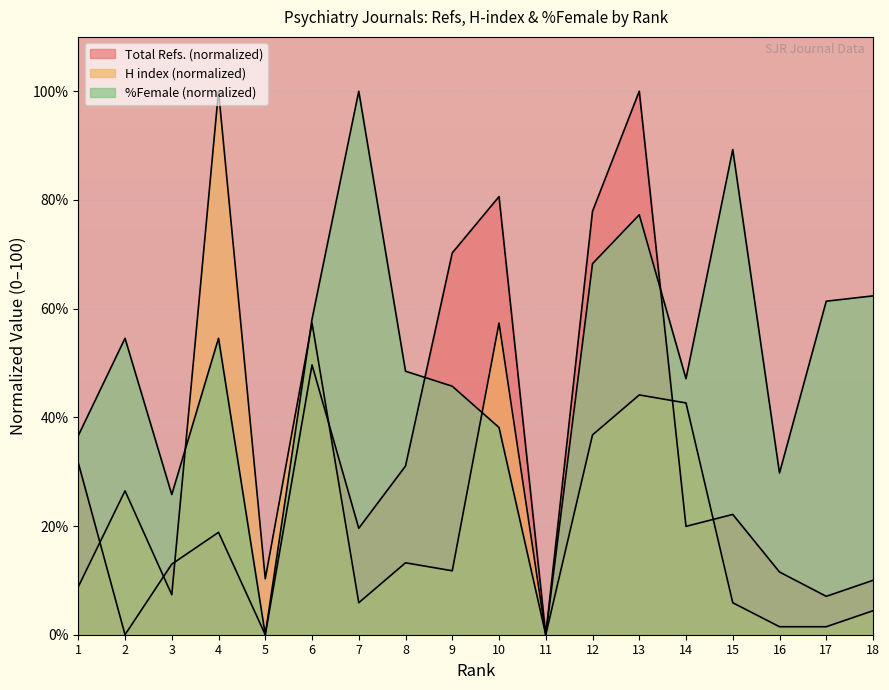

Where is H index nearest to the value 50?

13